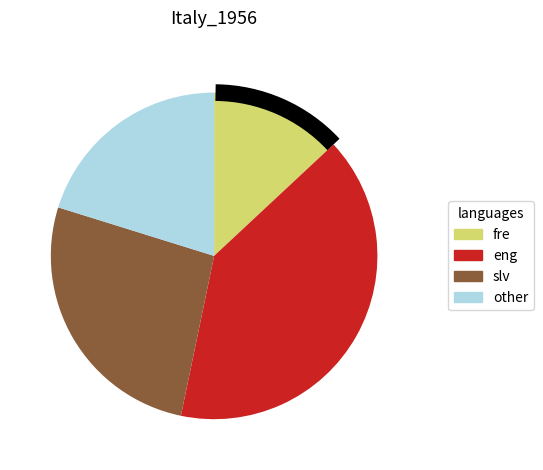

Combined, do fre and other account for over 50%?

No